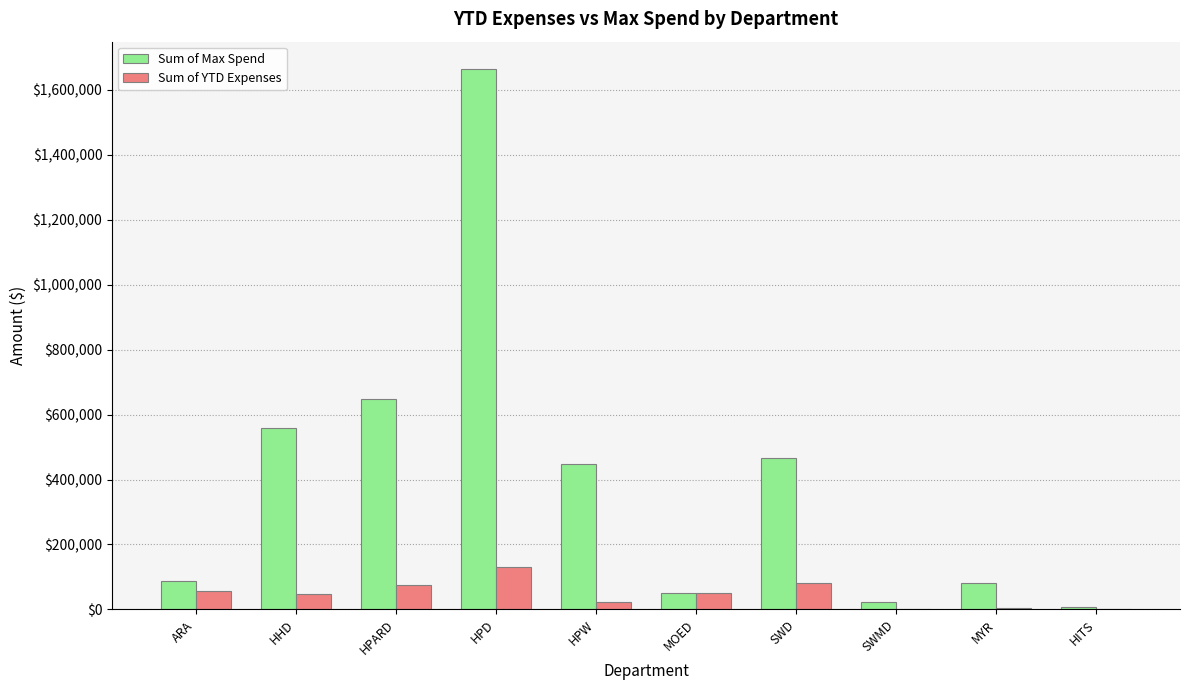

What is the sum of all Sum of YTD Expenses values?

469852.8